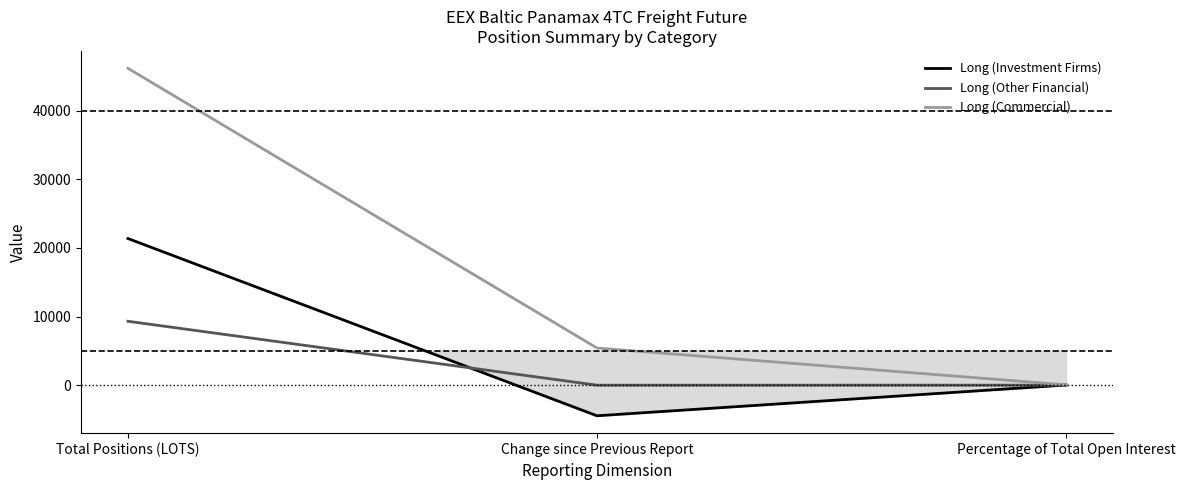

Rank the series at Percentage of Total Open Interest from lowest to highest value.

Long (Other Financial), Long (Investment Firms), Long (Commercial)